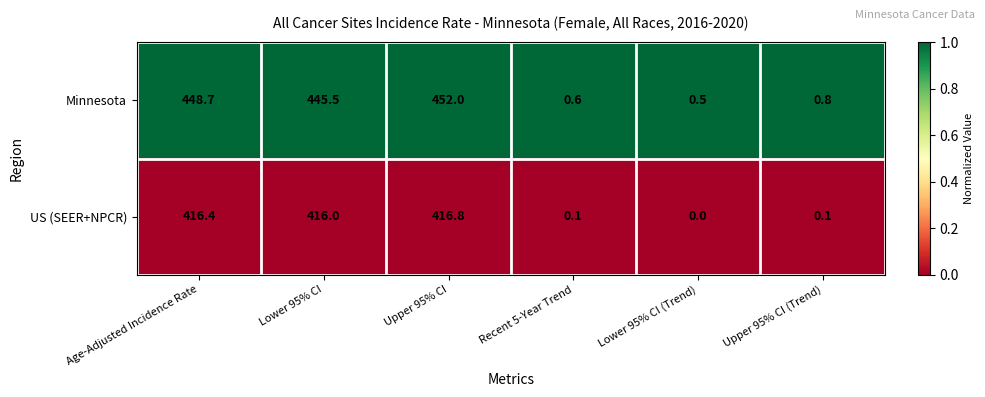

What is the greatest value displayed?

452.0